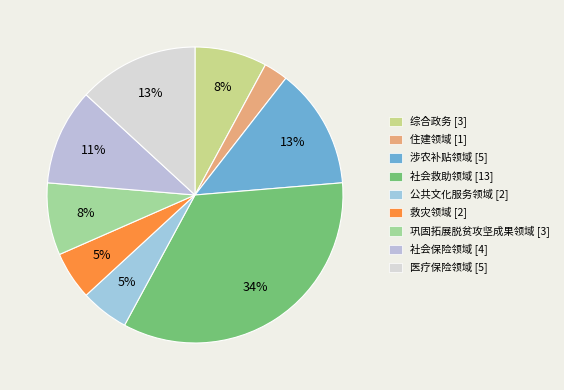

To the nearest percent, what portion does 涉农补贴领域 represent?

13%